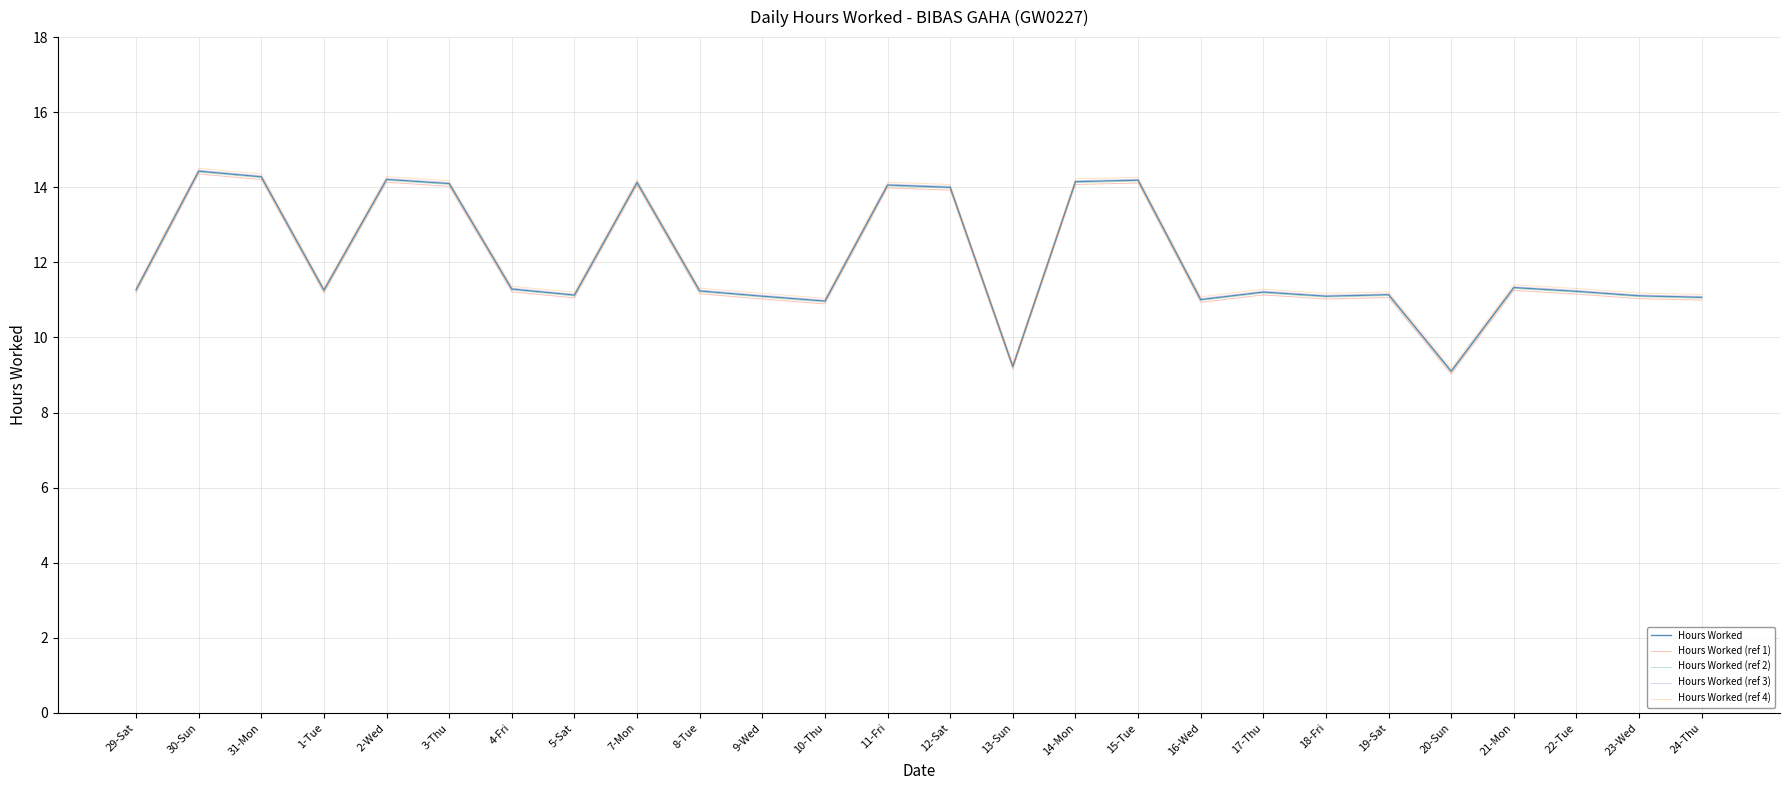

True or false: Hours Worked (ref 3) has a value of 11.0 at 16-Wed.

True